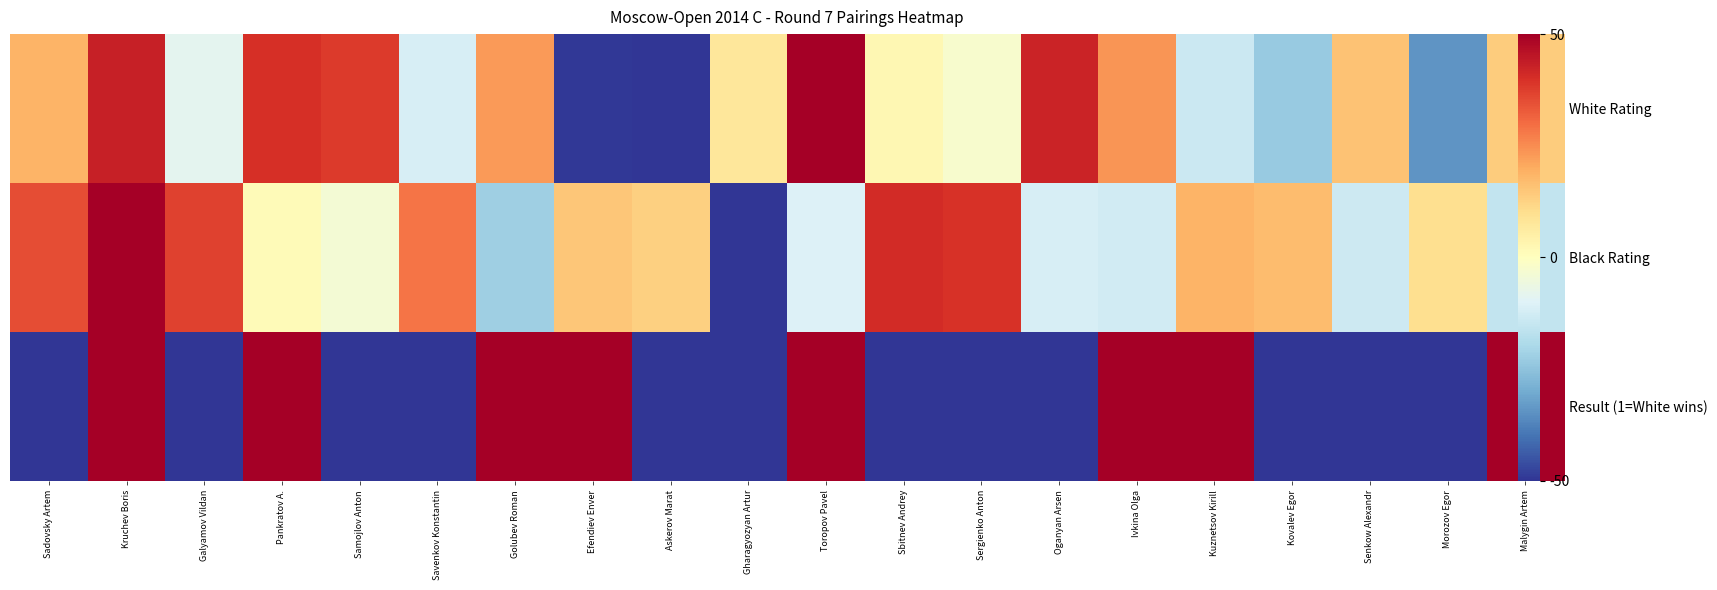

Which has a higher value, Askerov Marat or Malygin Artem?

Malygin Artem